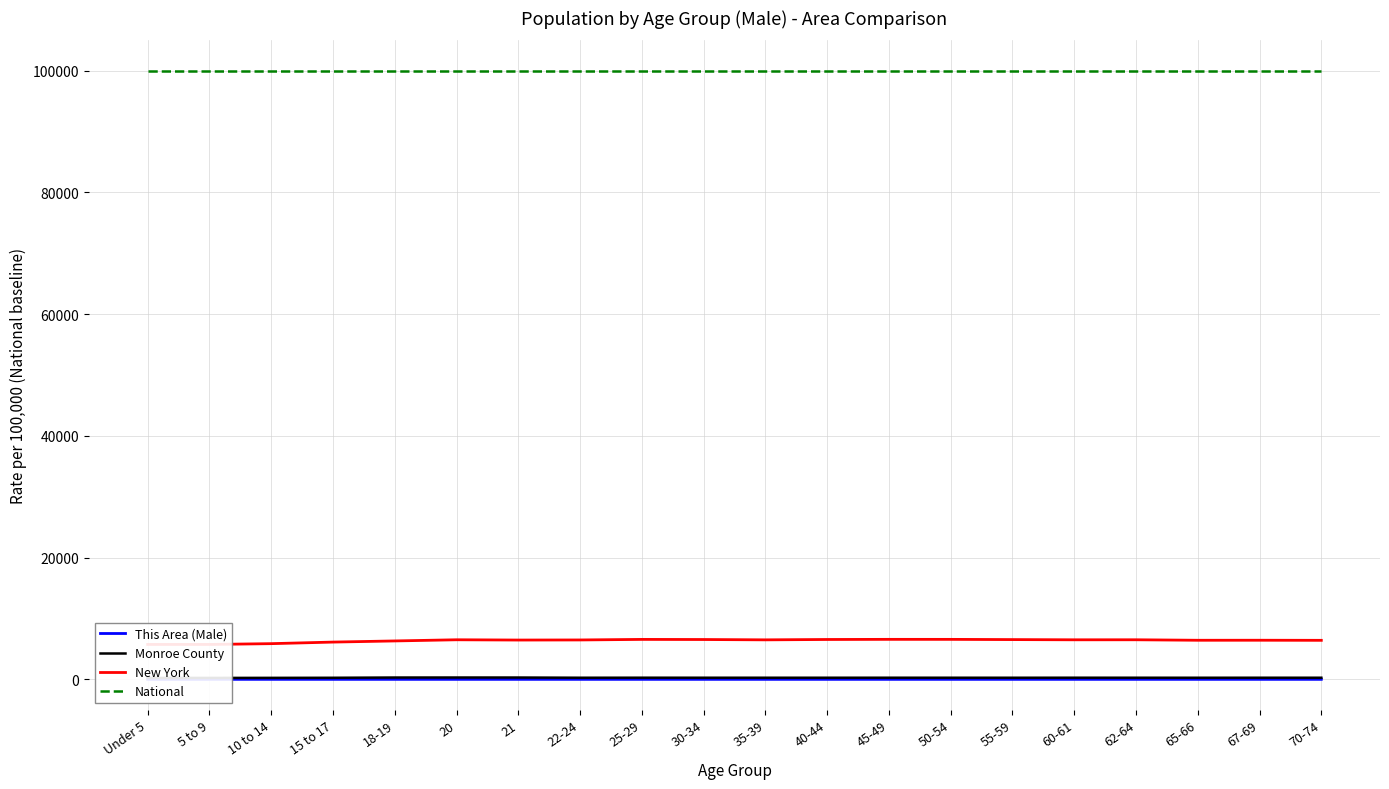

Which has a higher value, 55-59 or 50-54?

55-59